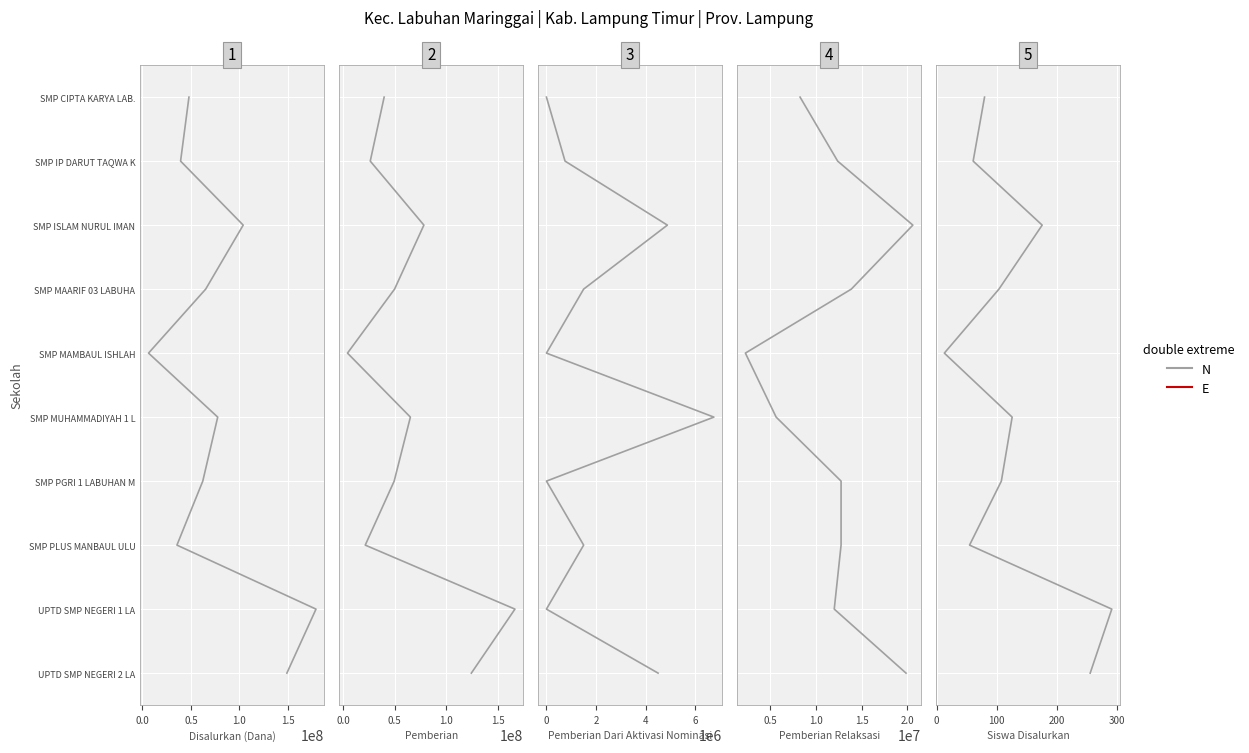

What position from the left is 0.0?

2